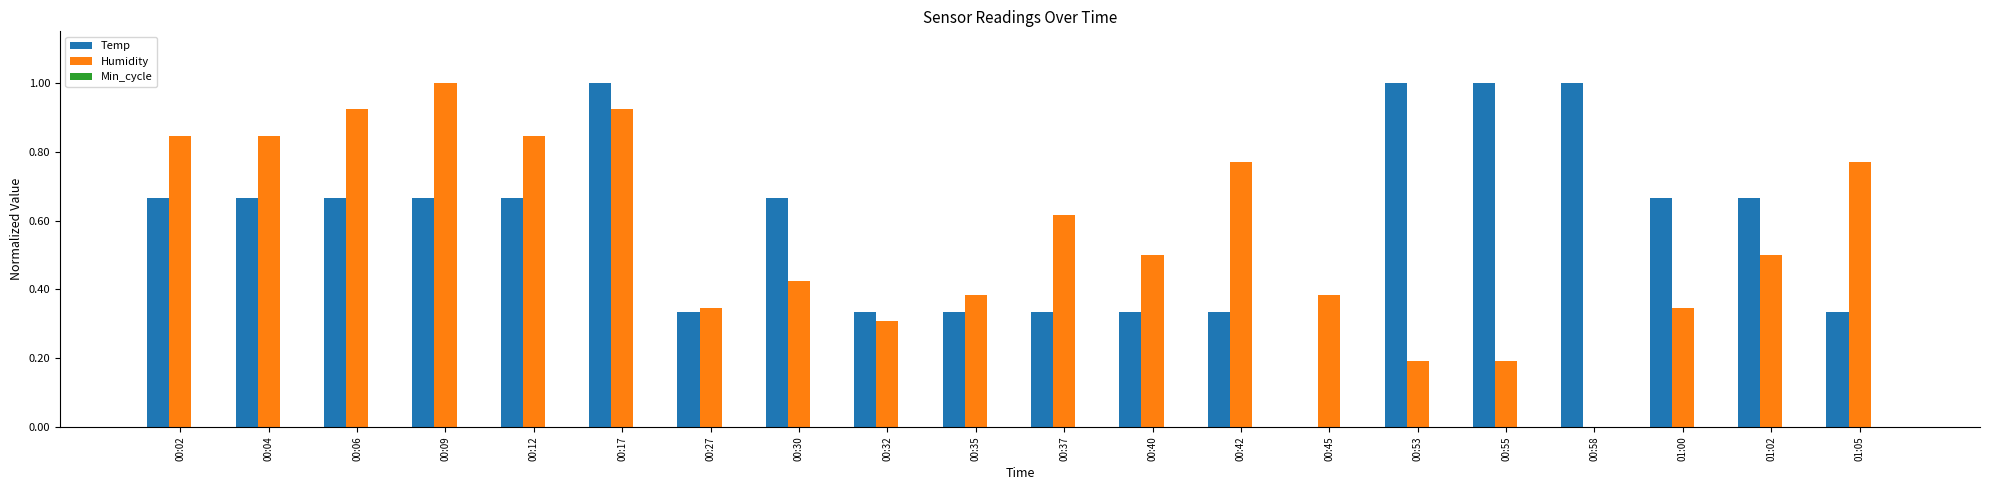

The Humidity series shows 0.5 at 00:27. True or false?

False